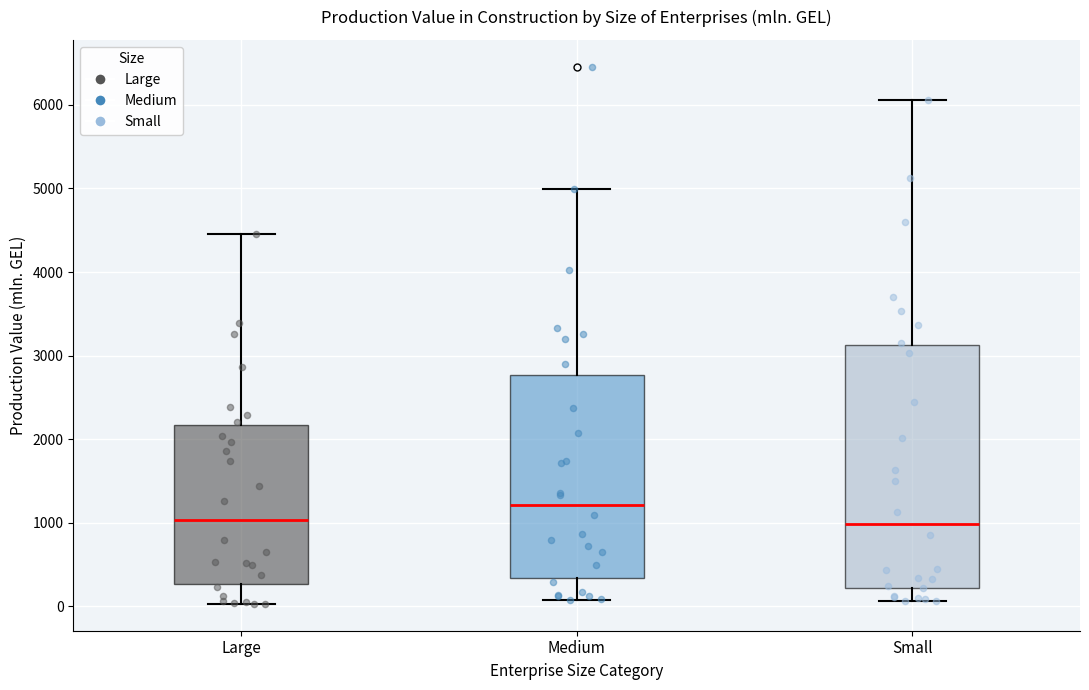

Reading left to right, read every box against the y-axis: the position of its median line, the range the box covers, and the ends of its whiskers. The values are not printed on the chart, so give them approximately, as read against the axis.

Large: median 1000, box 300 to 2200, whiskers 0 to 4500
Medium: median 1200, box 300 to 2800, whiskers 100 to 5000
Small: median 1000, box 200 to 3100, whiskers 100 to 6100